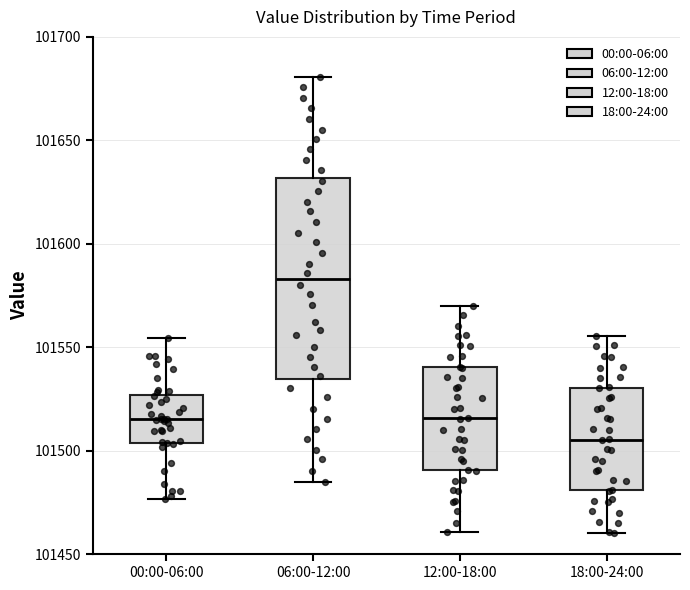

Which box's median line is the lowest?

18:00-24:00